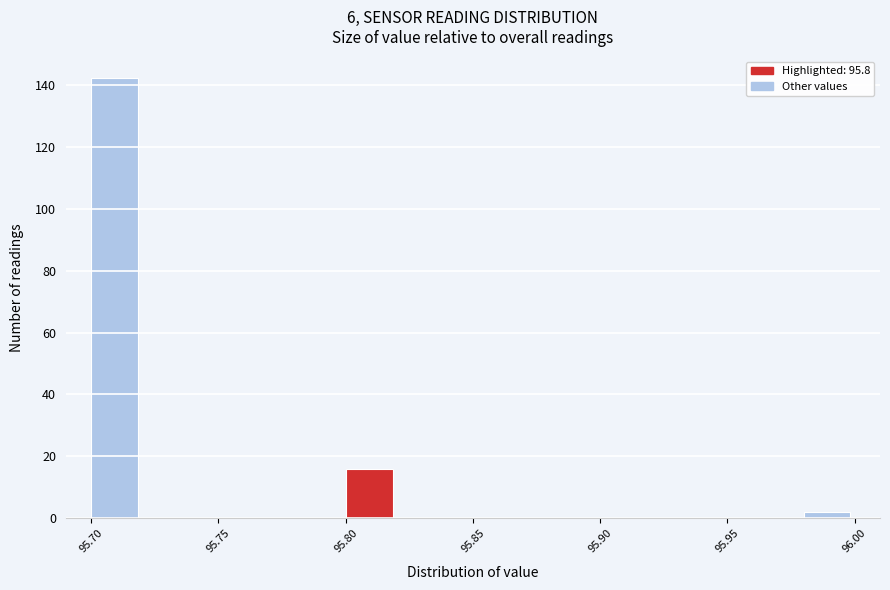

Reading left to right, transcribe this chart: for each bar, give the range it covers on the x-axis and its height. The values are not printed on the chart, so give them approximately, as read against the axis.

95.70 to 95.72: 142
95.72 to 95.74: 0
95.74 to 95.76: 0
95.76 to 95.78: 0
95.78 to 95.80: 0
95.80 to 95.82: 16
95.82 to 95.84: 0
95.84 to 95.86: 0
95.86 to 95.88: 0
95.88 to 95.90: 0
95.90 to 95.92: 0
95.92 to 95.94: 0
95.94 to 95.96: 0
95.96 to 95.98: 0
95.98 to 96.00: 2